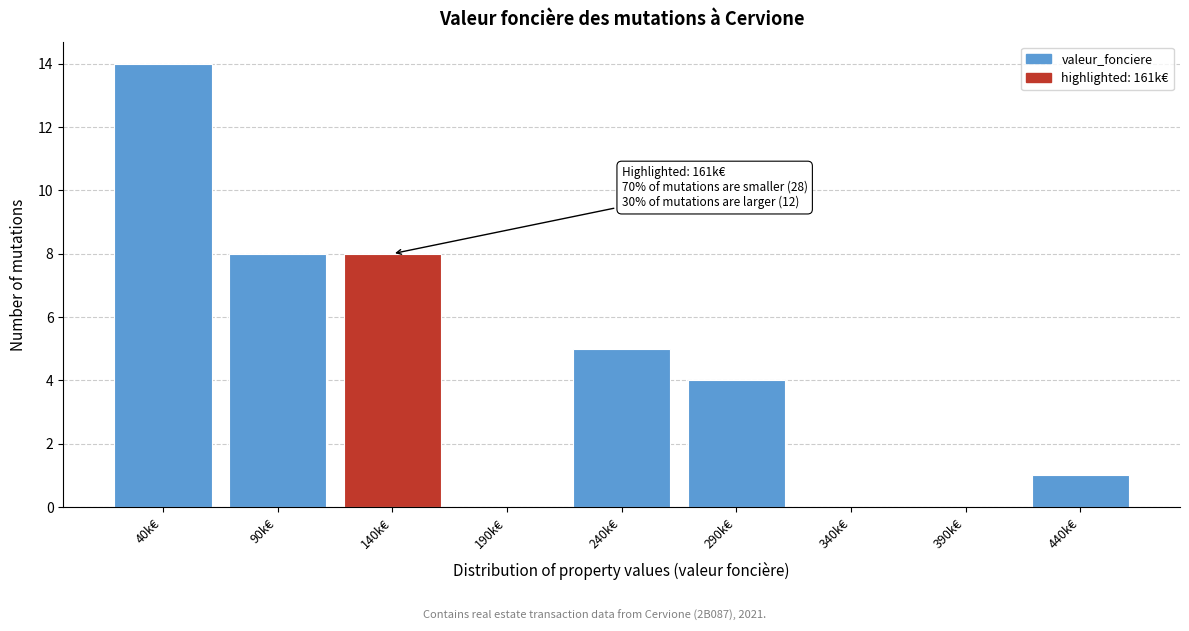

Reading left to right, list all the values displayed in this chart.

40k€=14	90k€=8	140k€=8	190k€=0	240k€=5	290k€=4	340k€=0	390k€=0	440k€=1